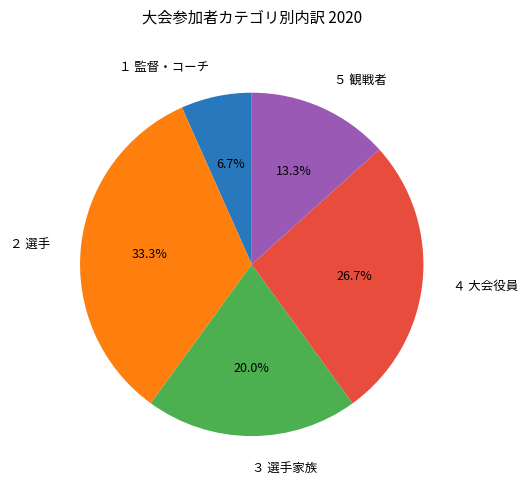

Rank the categories by value from highest to lowest.

２ 選手, ４ 大会役員, ３ 選手家族, ５ 観戦者, １ 監督・コーチ